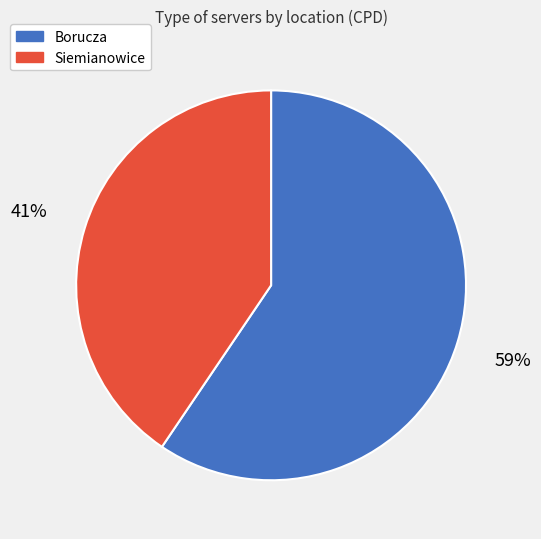

To the nearest percent, what portion does Borucza represent?

59%